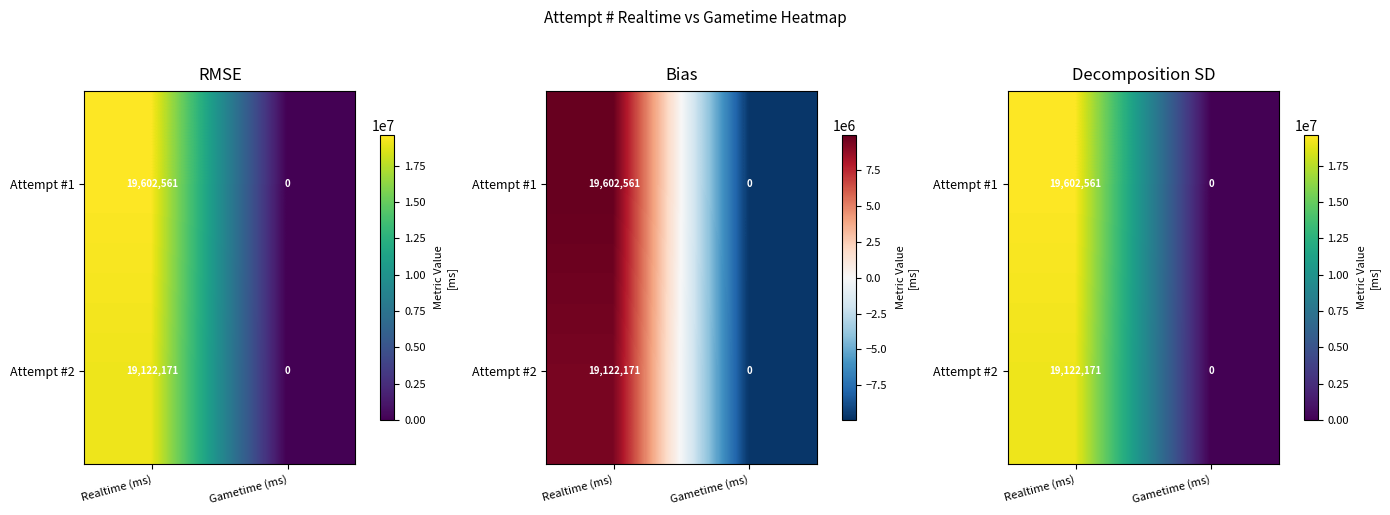

Is the value of Attempt #2 at Gametime (ms) greater than the value of Attempt #1 at Realtime (ms)?

No